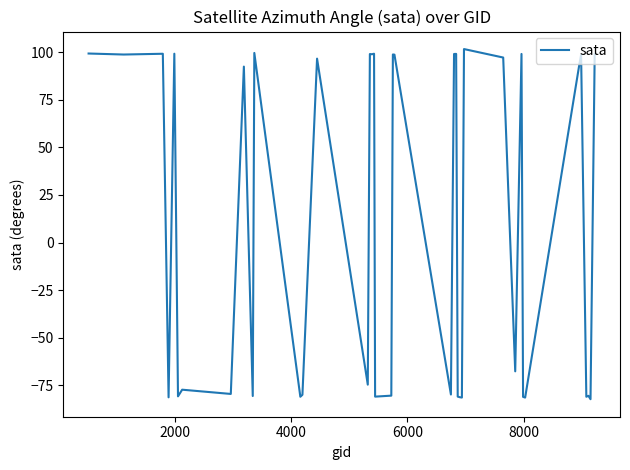

What is the maximum value shown in the chart?

101.6